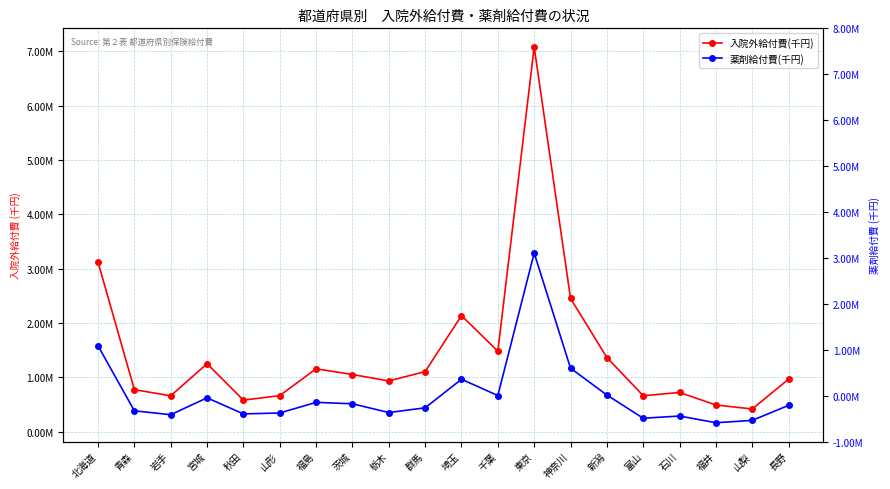

At which label does 入院外給付費(千円) reach its minimum?

山梨